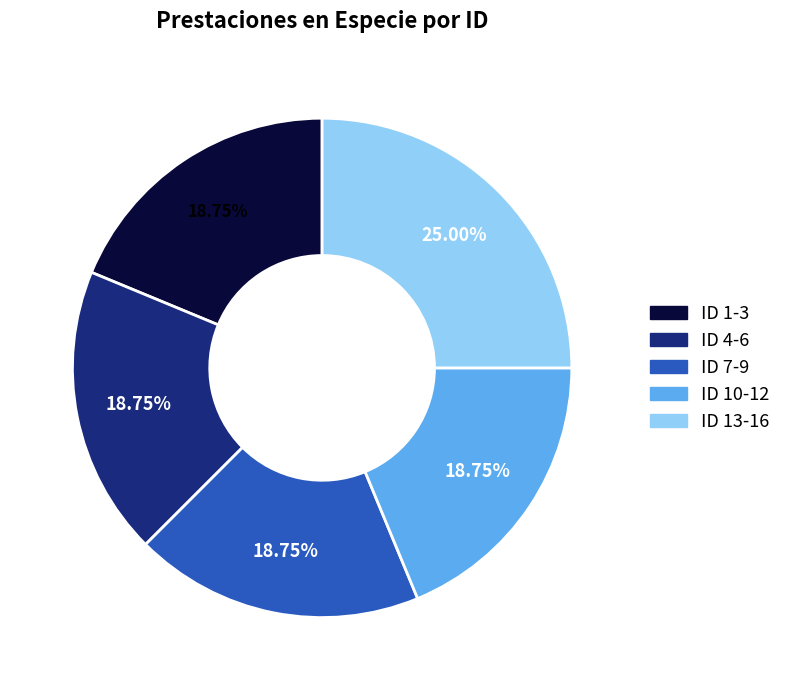

Does any single category account for the majority?

No